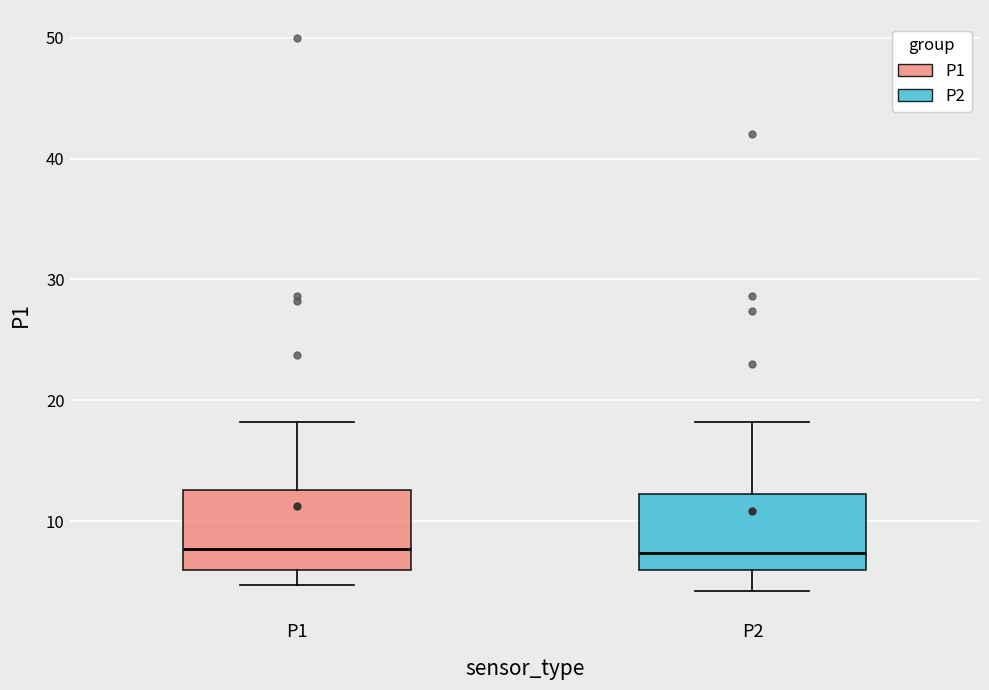

Reading left to right, read every box against the y-axis: the position of its median line, the range the box covers, and the ends of its whiskers. The values are not printed on the chart, so give them approximately, as read against the axis.

P1: median 8, box 6 to 13, whiskers 5 to 18
P2: median 7, box 6 to 12, whiskers 4 to 18